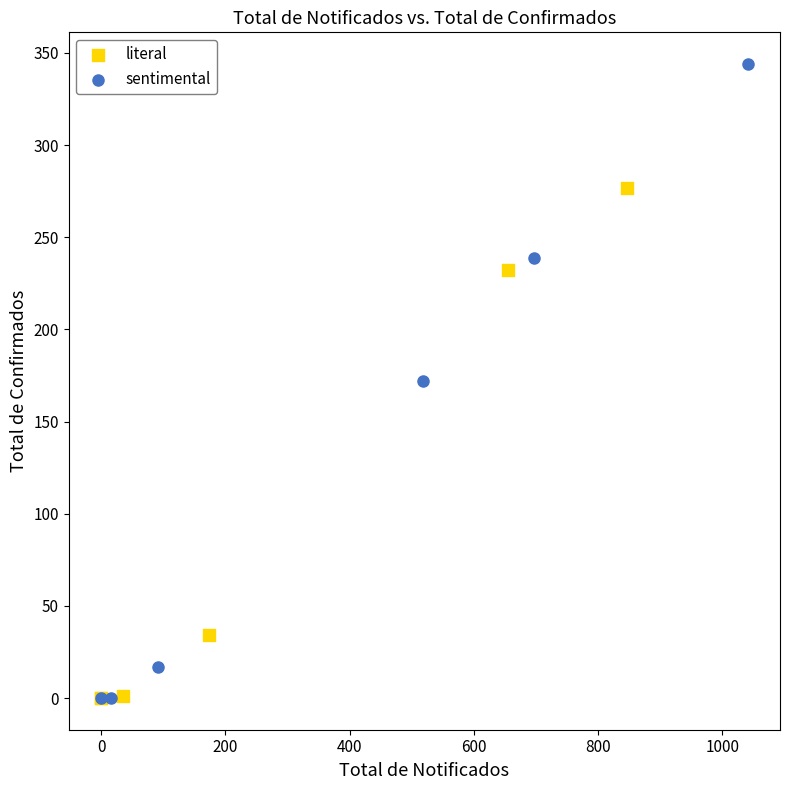

Which series contains the highest Y value?

sentimental